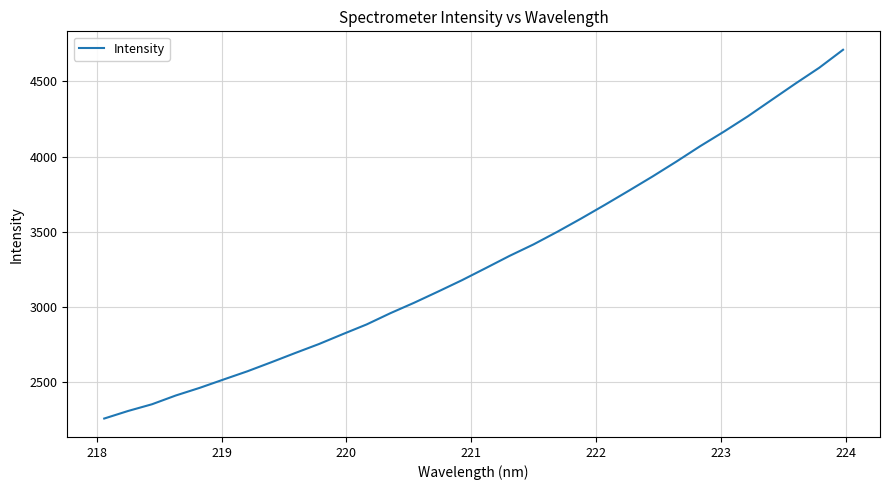

How many lines are shown in the chart?

1